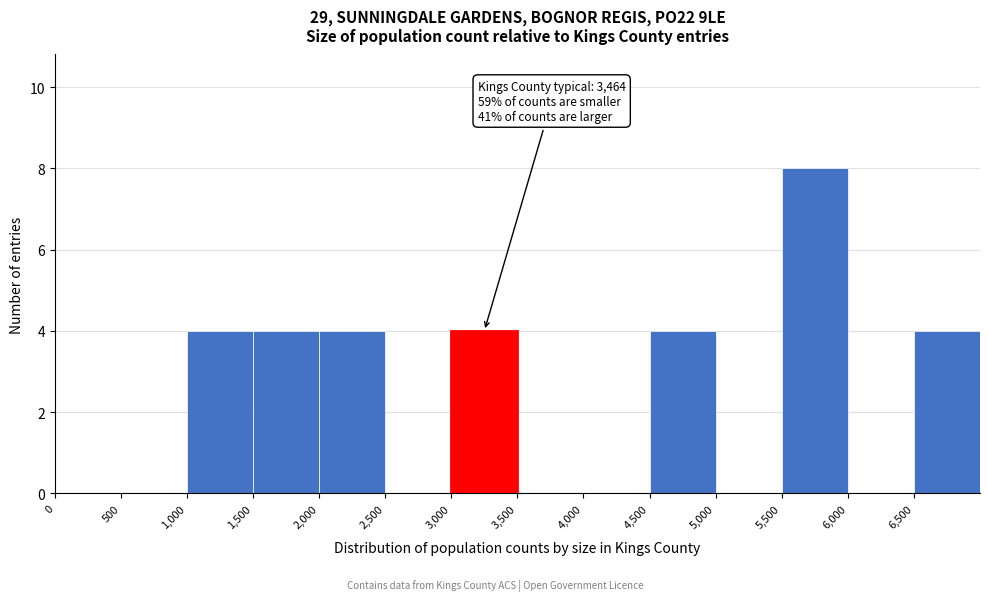

Which range on the x-axis has the tallest bar?

5500 to 6000